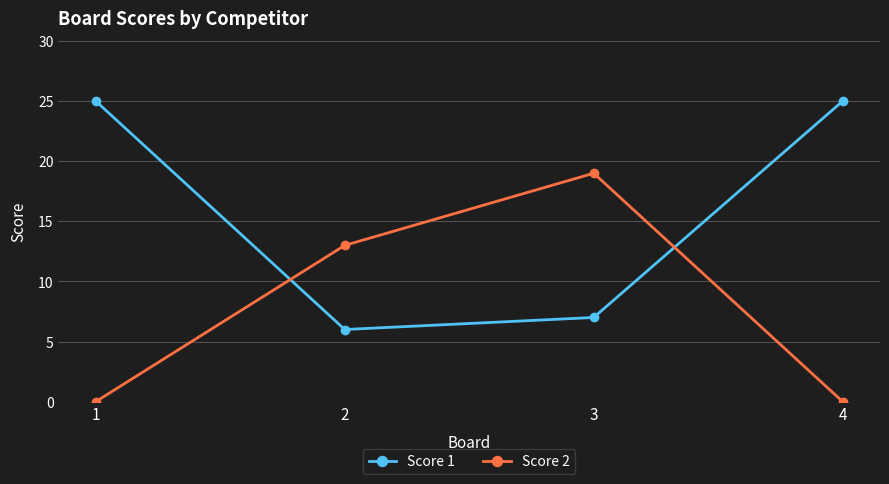

What is the spread (max minus min) of values at 4?

25